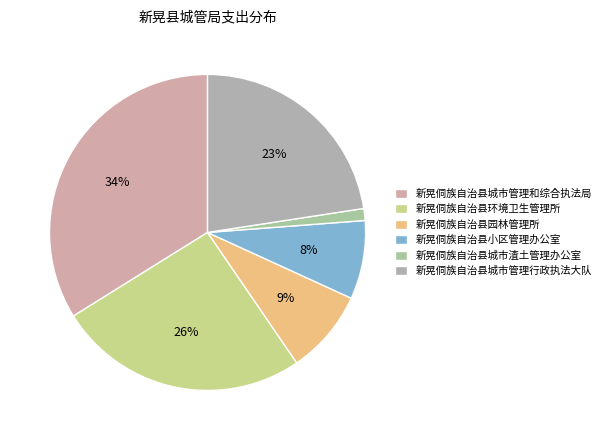

How many segments does this pie chart have?

6